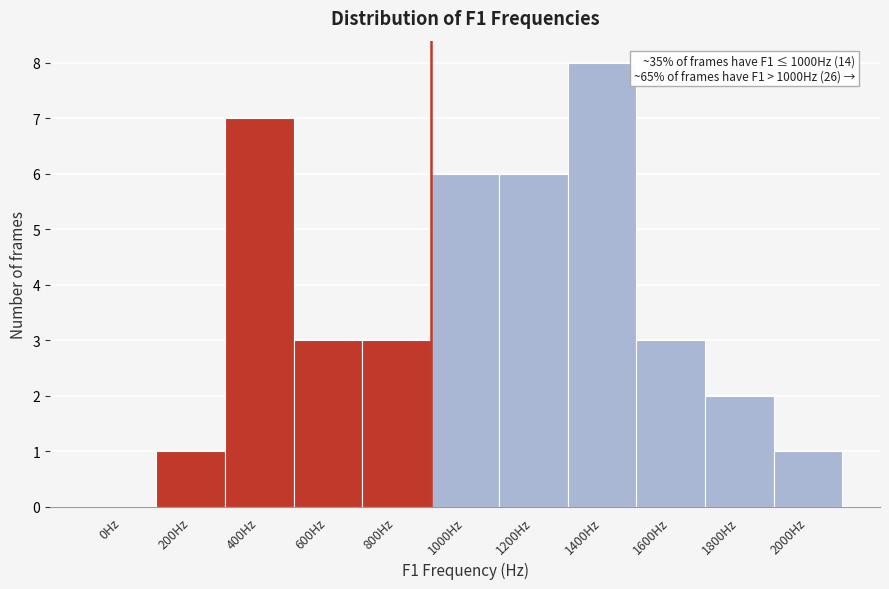

Reading right to left, list all the values displayed in this chart.

2000Hz=1	1800Hz=2	1600Hz=3	1400Hz=8	1200Hz=6	1000Hz=6	800Hz=3	600Hz=3	400Hz=7	200Hz=1	0Hz=0